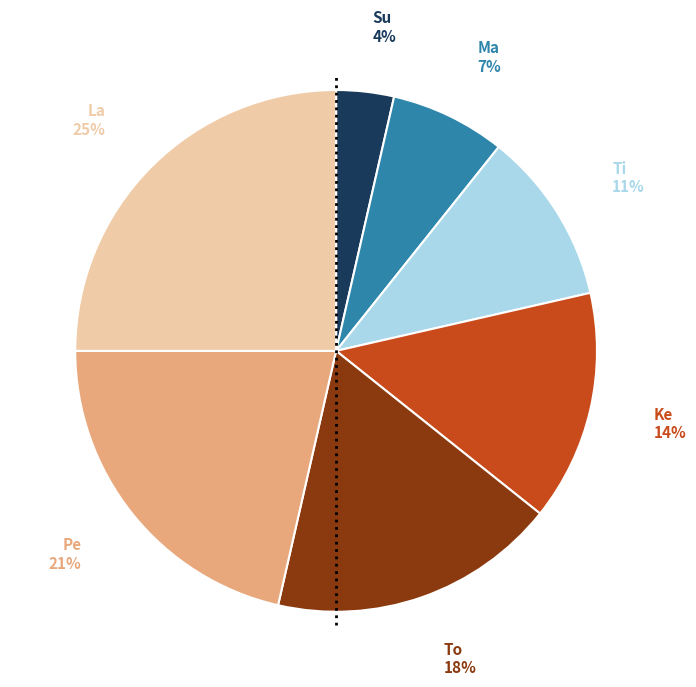

What is the largest slice in the pie chart?

La